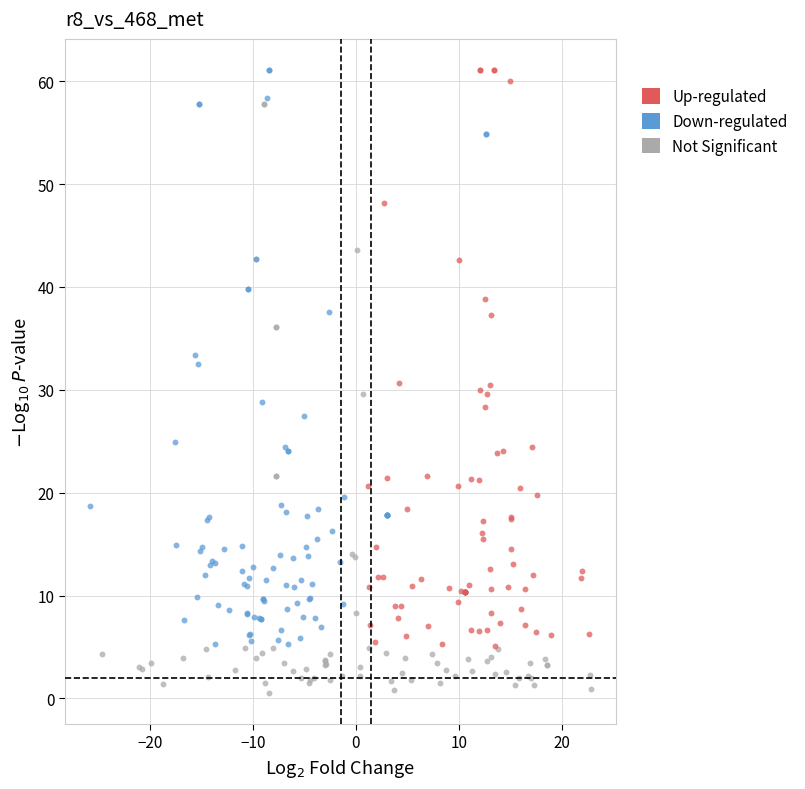

Which series reaches the minimum Y coordinate?

Not Significant